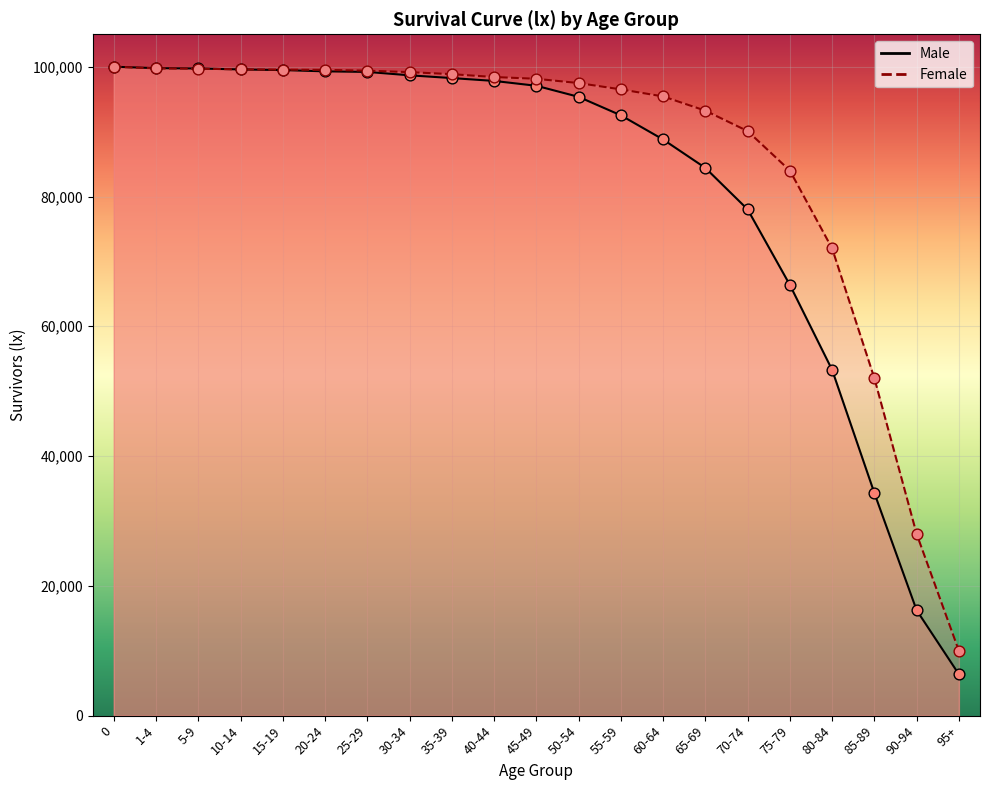

What is the total value across all series at 1-4?

199524